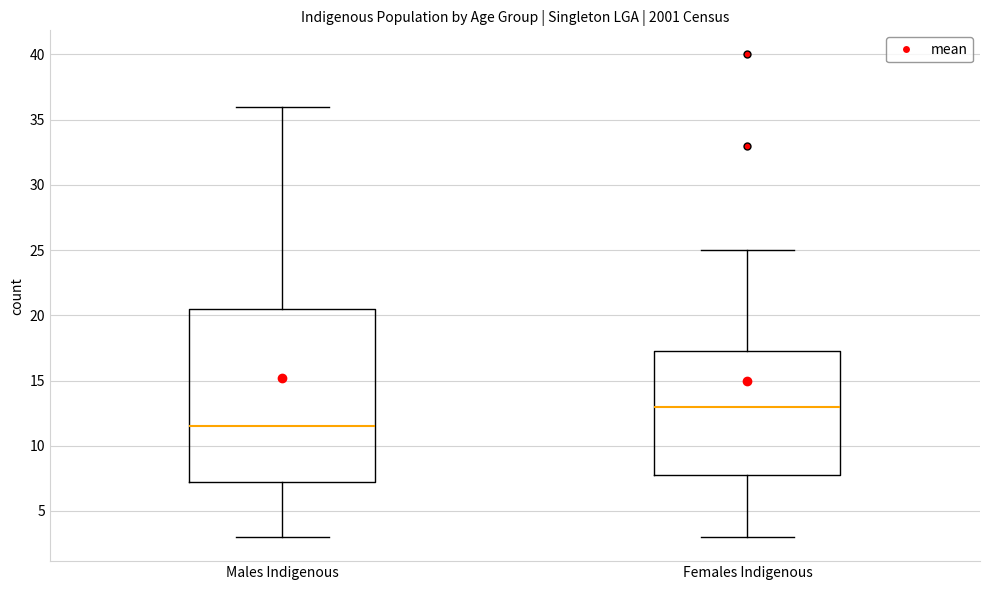

Reading left to right, transcribe this box plot: for each box, give where its median line is, the range the box spans, and where its two whiskers end, as read against the y-axis. The values are not printed on the chart, so give them approximately, as read against the axis.

Males Indigenous: median 11.5, box 7.5 to 20.5, whiskers 3.0 to 36.0
Females Indigenous: median 13.0, box 8.0 to 17.5, whiskers 3.0 to 25.0